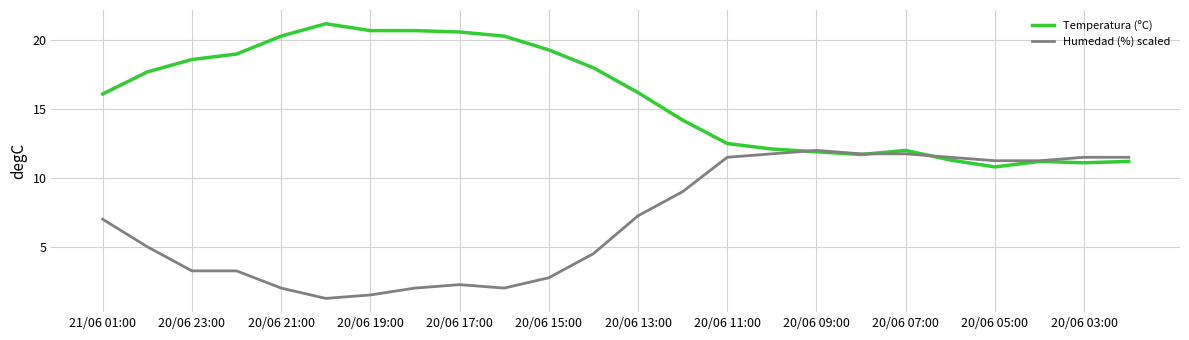

Is this an area chart (filled region under the line)?

No